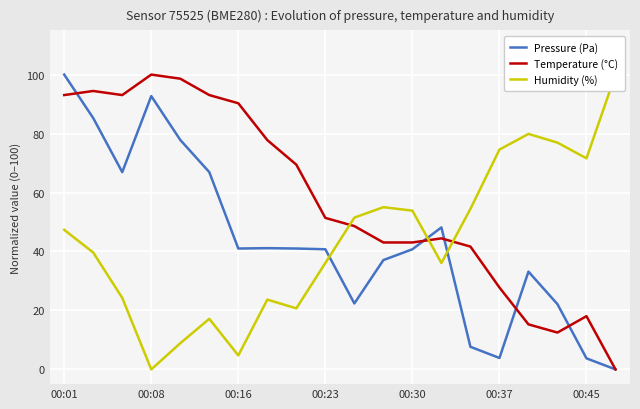

What is the maximum value for Pressure (Pa)?

100.0